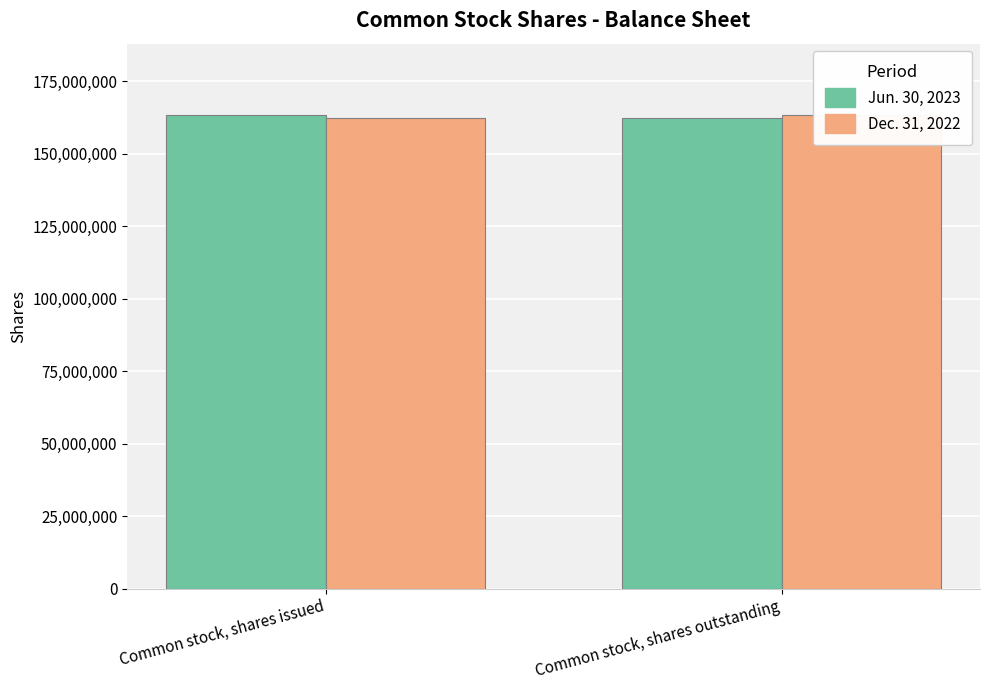

Count the number of categories in the chart.

2